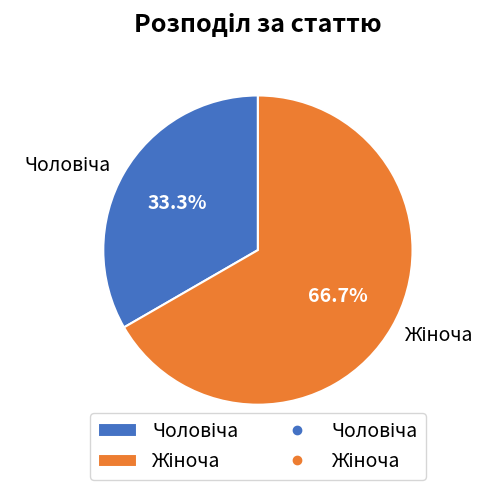

Count the number of slices in the pie.

2